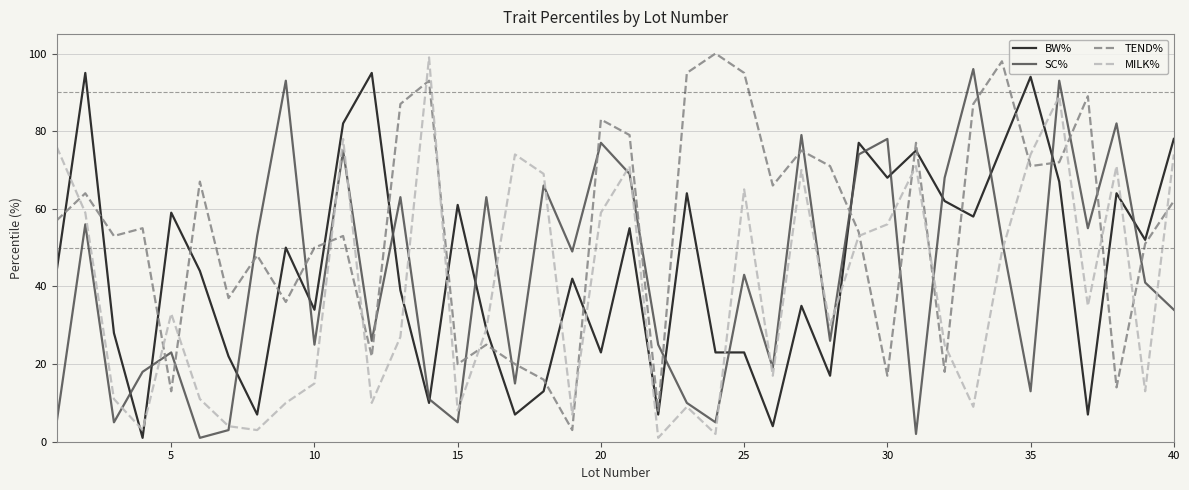

How many intersections are there between SC% and TEND%?

22